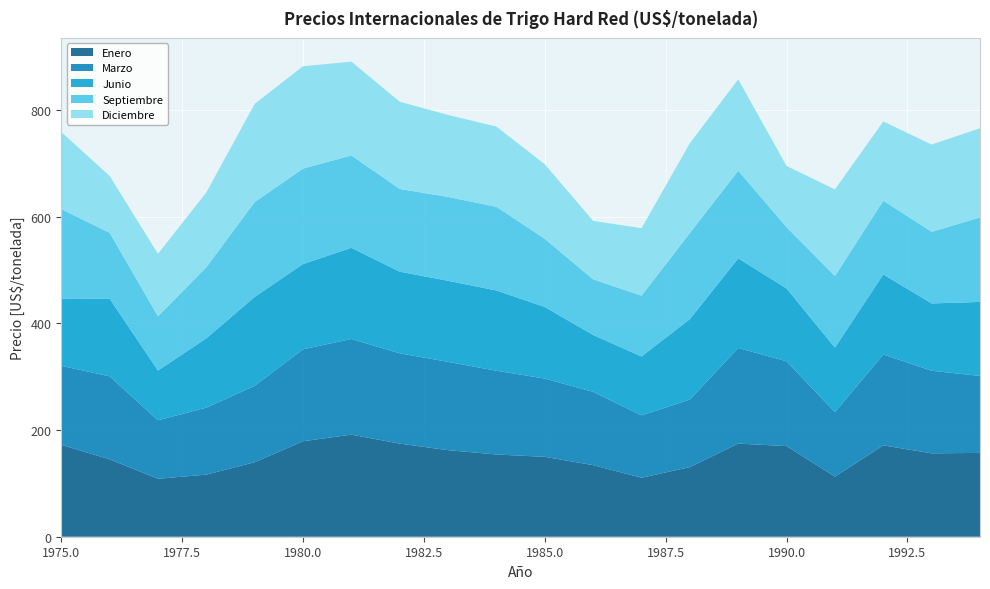

Reading right to left, list all the values displayed in this chart.

Enero: 157.1	156.3	171.2	112.7	169.8	174.5	130.5	110.5	134.1	149.7	154.1	162.2	174.5	191.3	178.9	139.6	116.4	108.6	145.1	172.2
Marzo: 144.2	154.8	170.2	120.8	159.0	179.2	126.5	116.9	137.3	146.7	156.9	165.5	169.2	179.3	172.3	143.2	125.5	109.6	155.5	148.1
Junio: 138.7	126.2	150.1	121.0	136.4	168.0	150.9	110.4	106.6	134.1	150.4	151.9	153.0	170.9	159.8	166.6	129.9	93.2	145.6	126.0
Septiembre: 158.2	134.2	138.1	134.1	114.9	164.1	161.3	114.0	104.2	127.6	156.8	157.1	155.0	173.1	178.9	177.8	133.1	101.7	123.4	167.7
Diciembre: 167.2	163.5	148.5	162.3	114.7	171.2	168.3	126.4	109.6	139.8	150.3	153.6	163.4	175.8	191.8	184.1	140.3	117.1	106.6	144.4